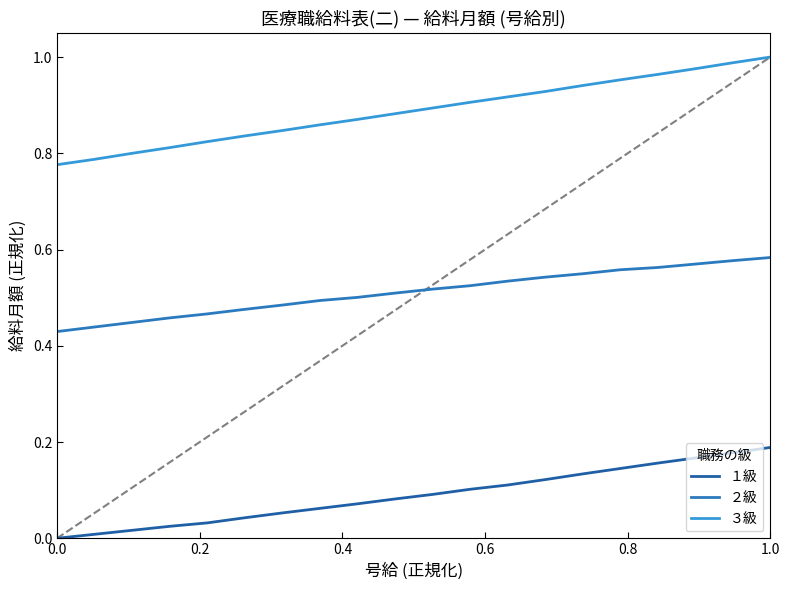

How many lines are shown in the chart?

3